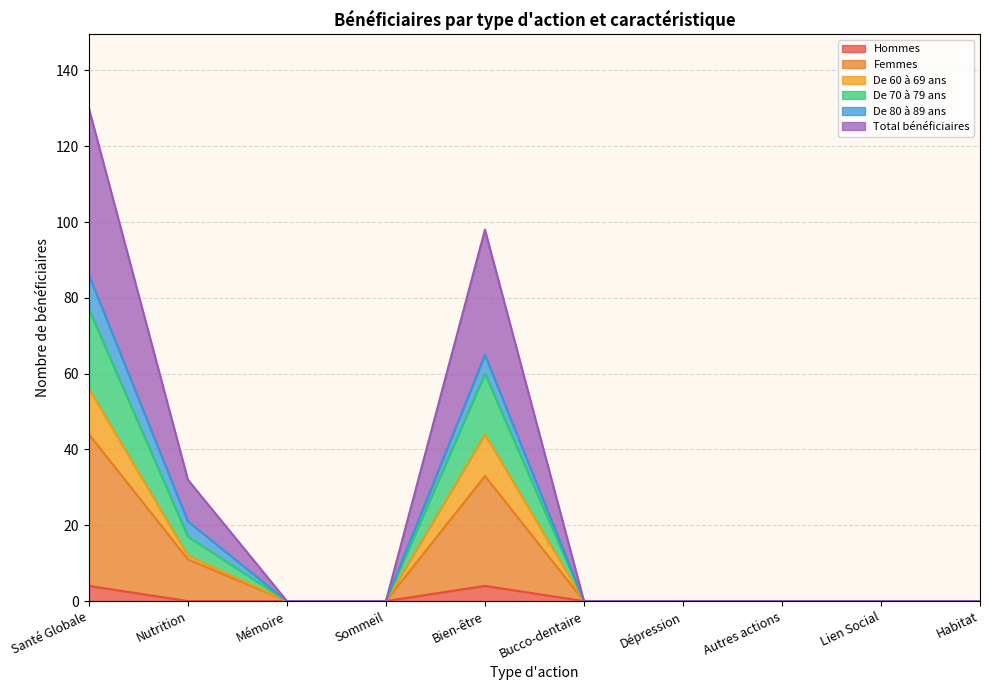

Where is Hommes nearest to the value 2?

Santé Globale